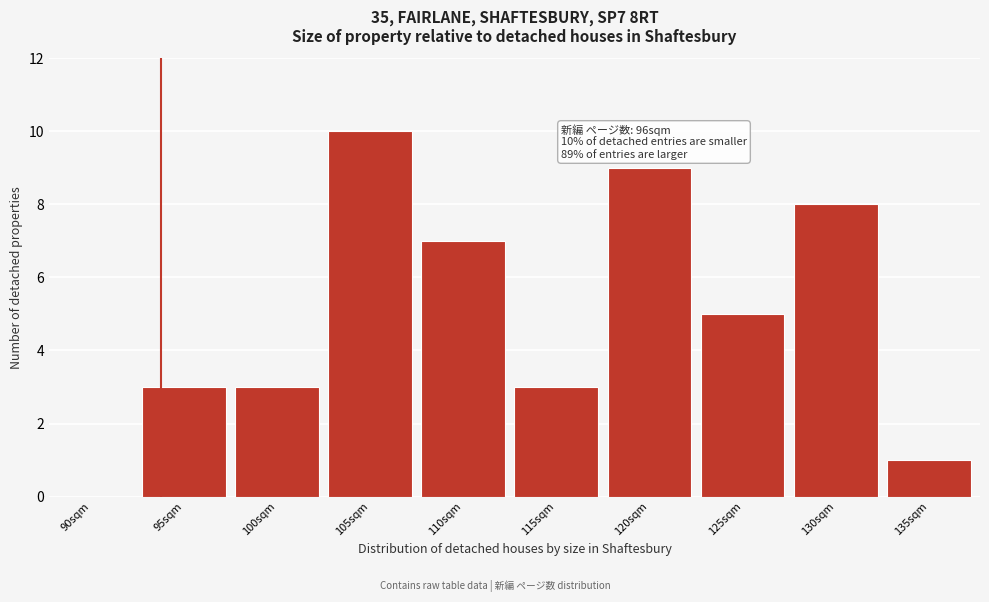

Reading right to left, transcribe all the data shown in this chart.

135sqm=1	130sqm=8	125sqm=5	120sqm=9	115sqm=3	110sqm=7	105sqm=10	100sqm=3	95sqm=3	90sqm=0